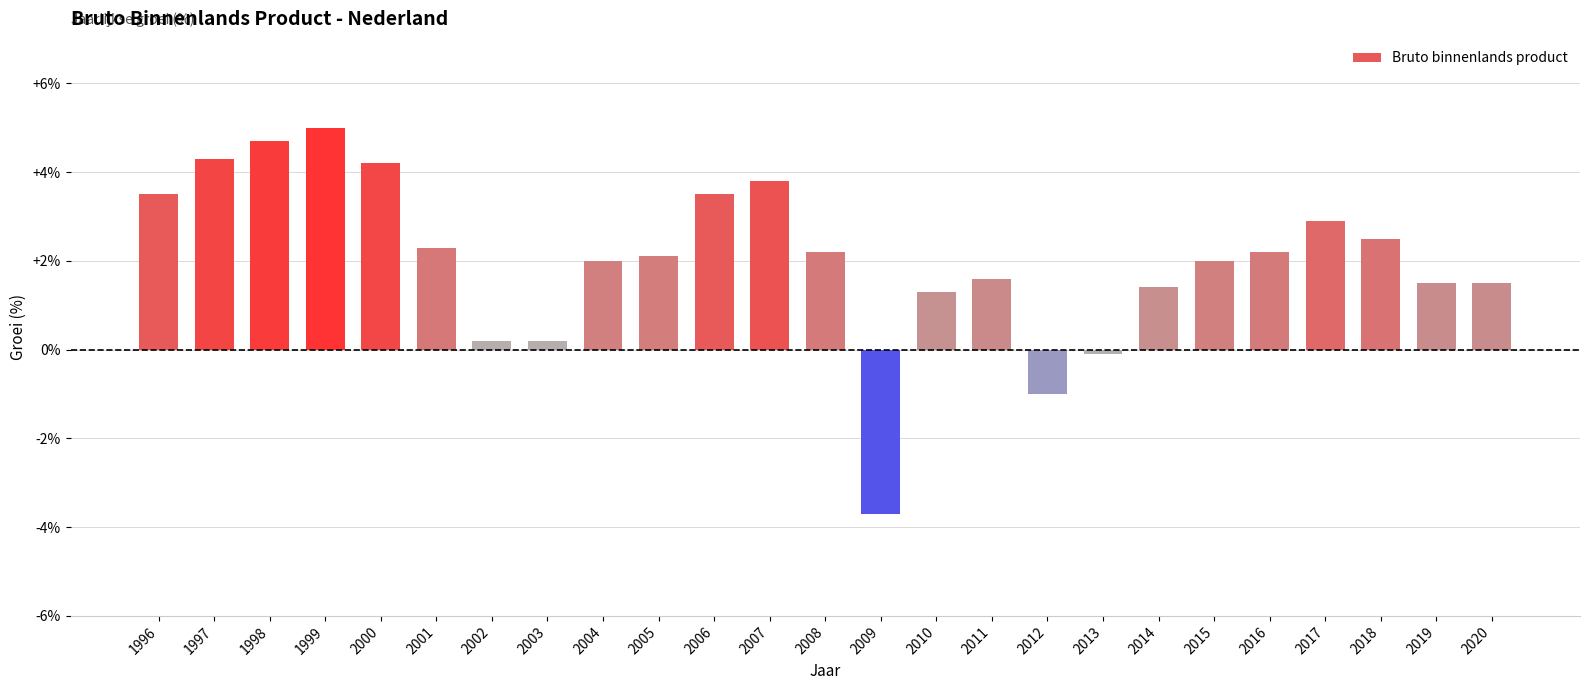

Reading right to left, what are all the values shown in this chart?

2020=1.5	2019=1.5	2018=2.5	2017=2.9	2016=2.2	2015=2.0	2014=1.4	2013=-0.1	2012=-1.0	2011=1.6	2010=1.3	2009=-3.7	2008=2.2	2007=3.8	2006=3.5	2005=2.1	2004=2.0	2003=0.2	2002=0.2	2001=2.3	2000=4.2	1999=5.0	1998=4.7	1997=4.3	1996=3.5